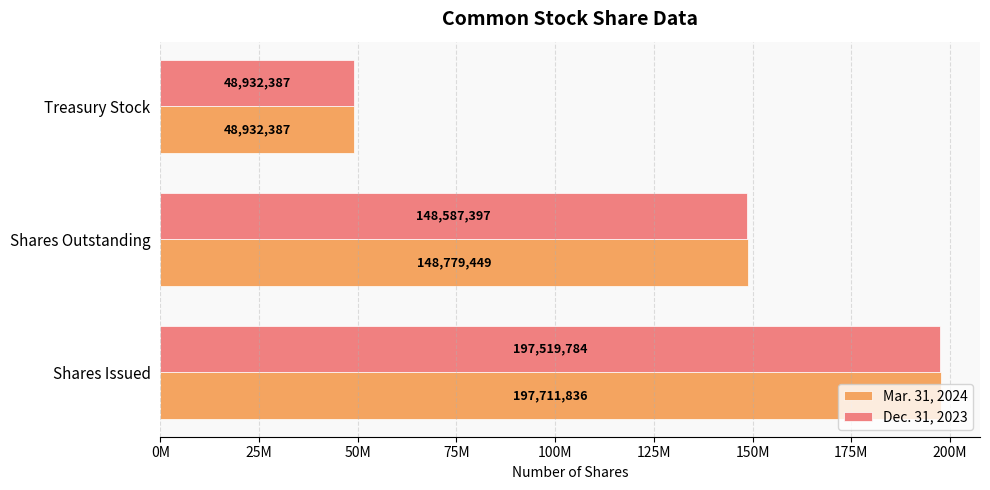

What is the lowest value of the Dec. 31, 2023 series?

48932387